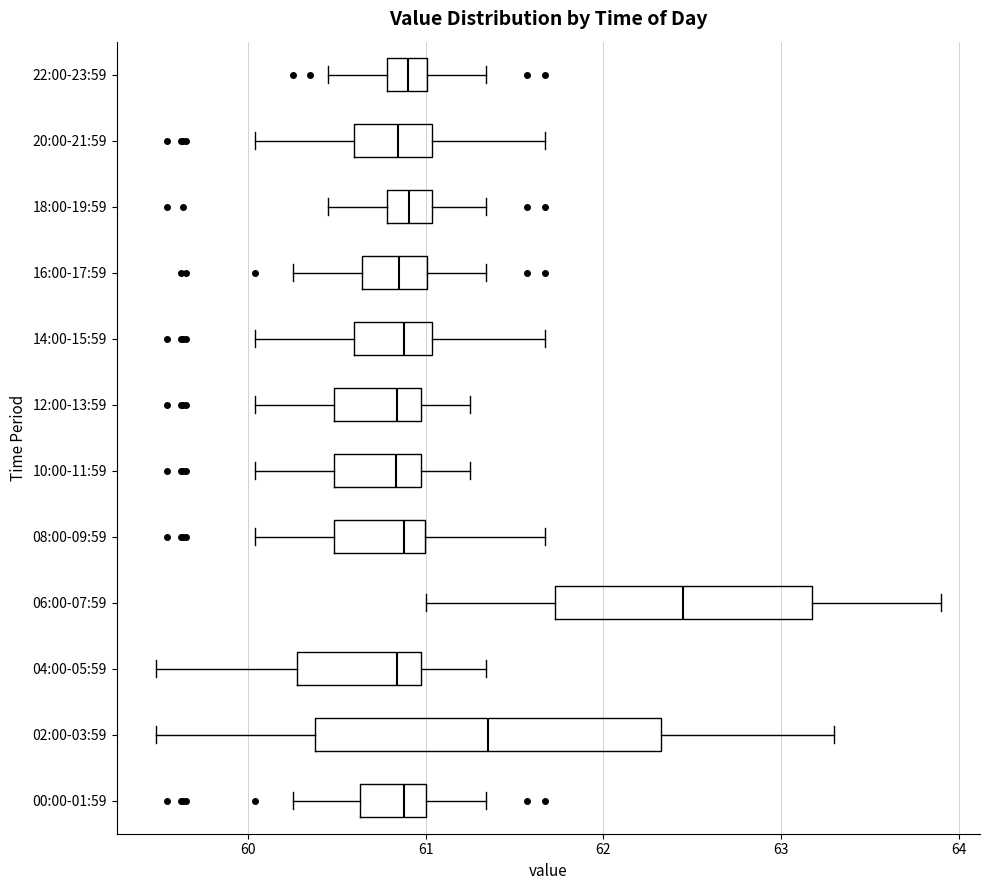

Where does the median line of the box for 12:00-13:59 sit on the x-axis? The values are not printed on the chart, so give them approximately, as read against the axis.

60.8